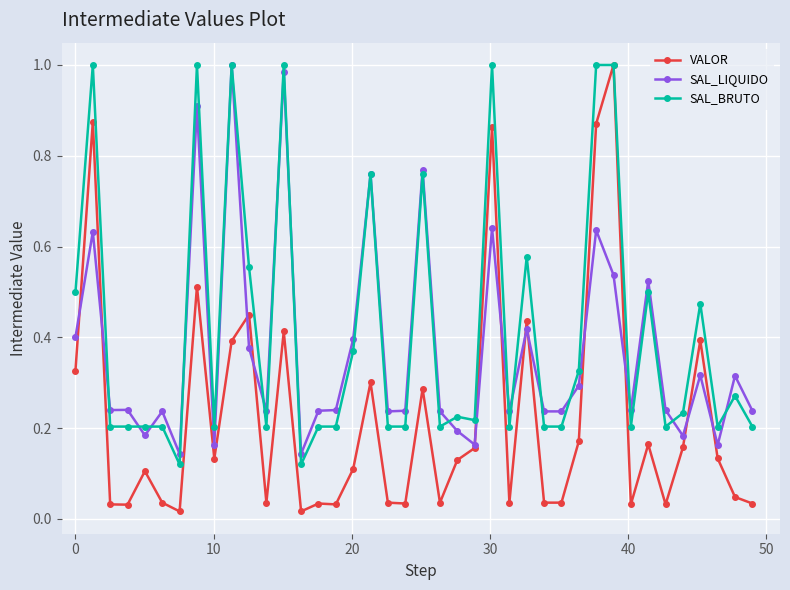

Which series has the largest range (max minus min)?

VALOR